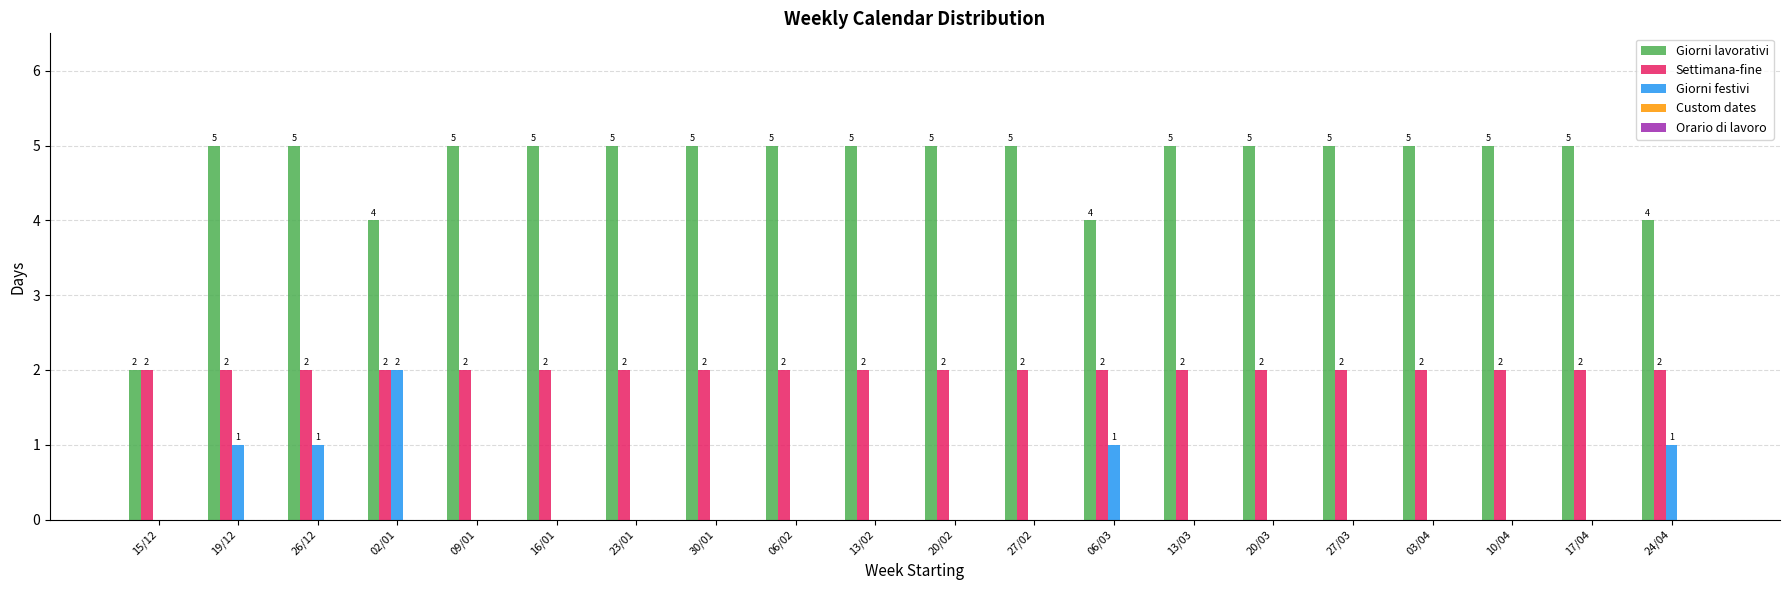

What is the maximum value shown in the chart?

5